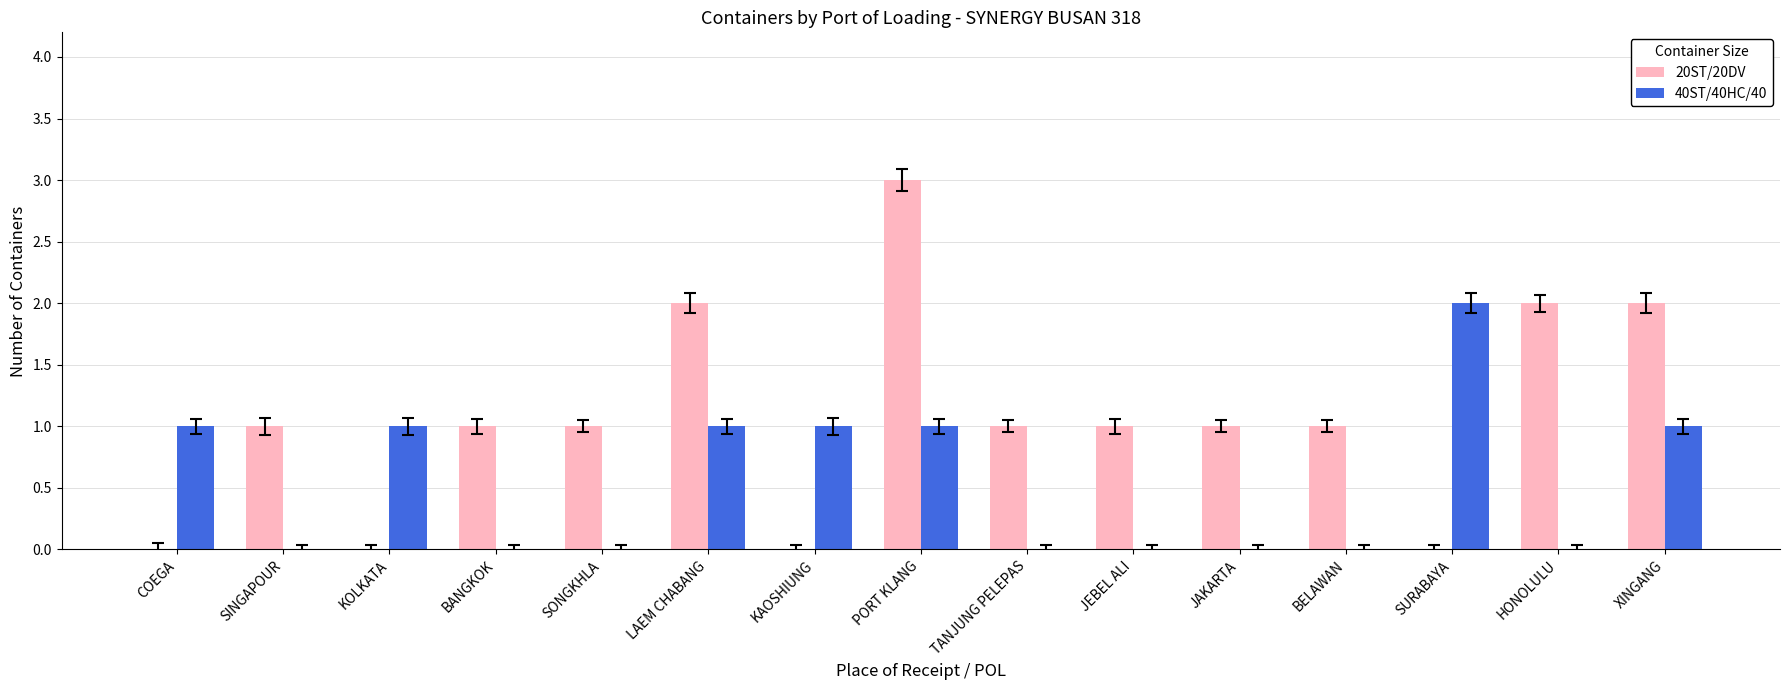

Count the number of categories in the chart.

15